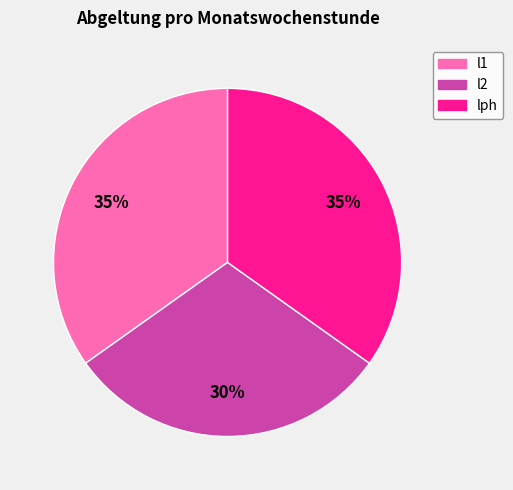

Approximately how many times larger is the value at l2 compared to lph?

0.9